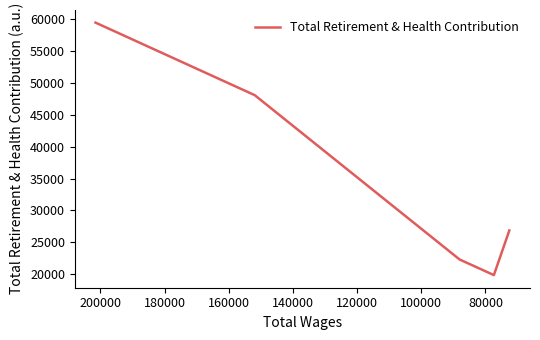

How many data points are less than 26870?

2